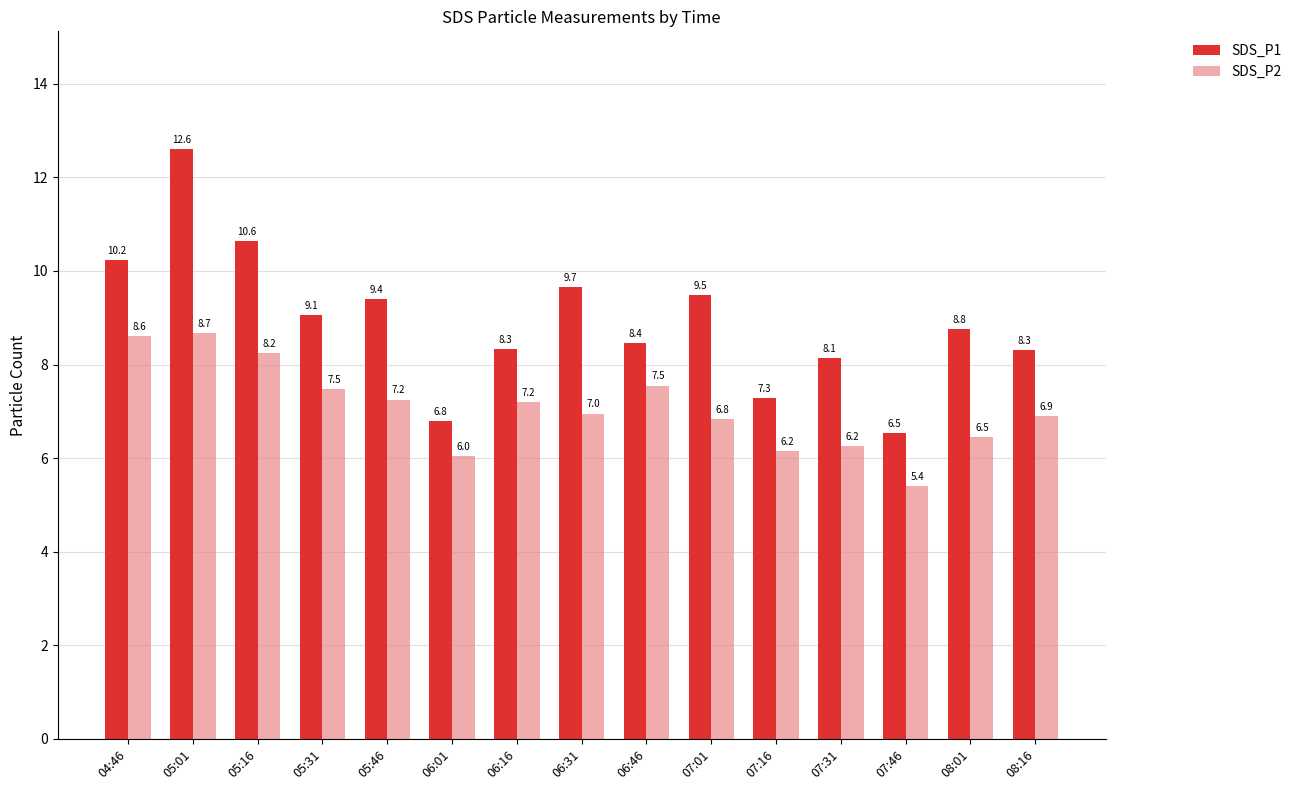

What is the sum of all SDS_P1 values?

133.6